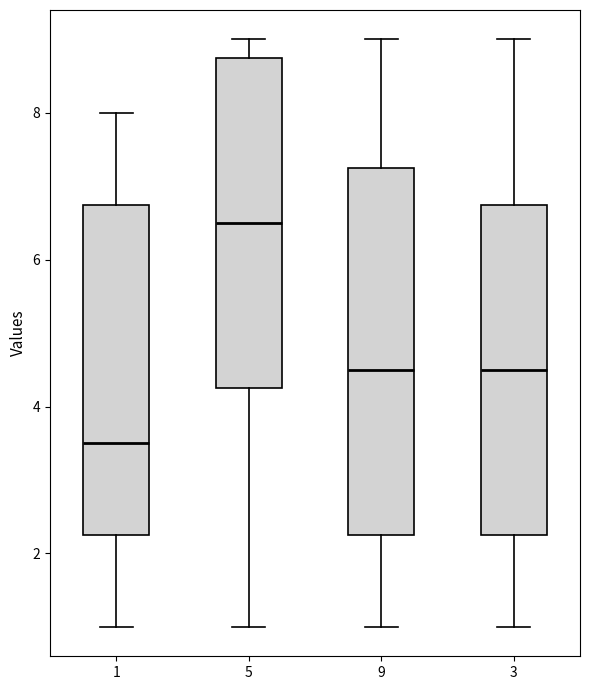

Which box's median line is the lowest?

1